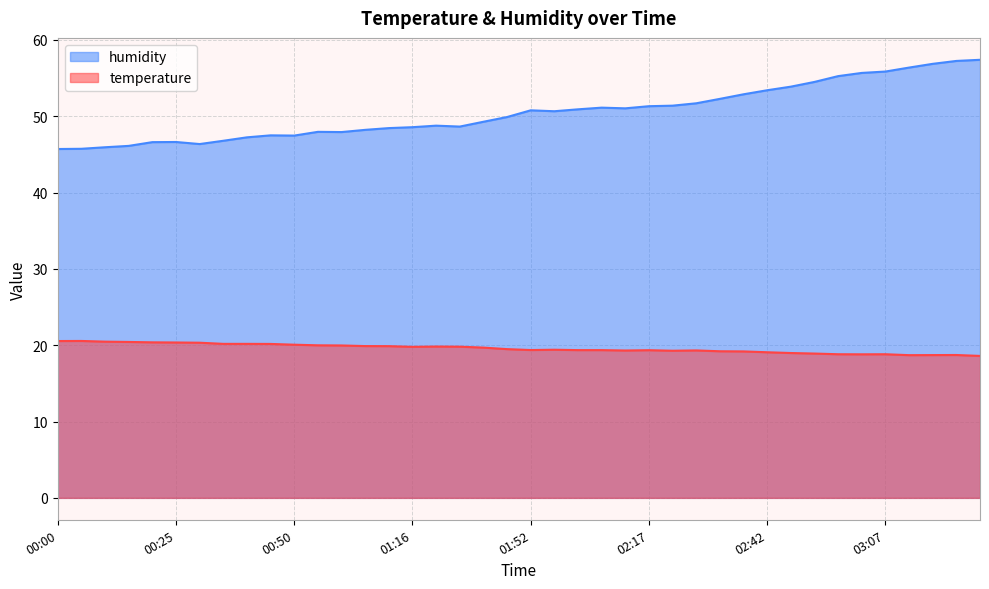

What are all the series names shown in the legend?

temperature, humidity